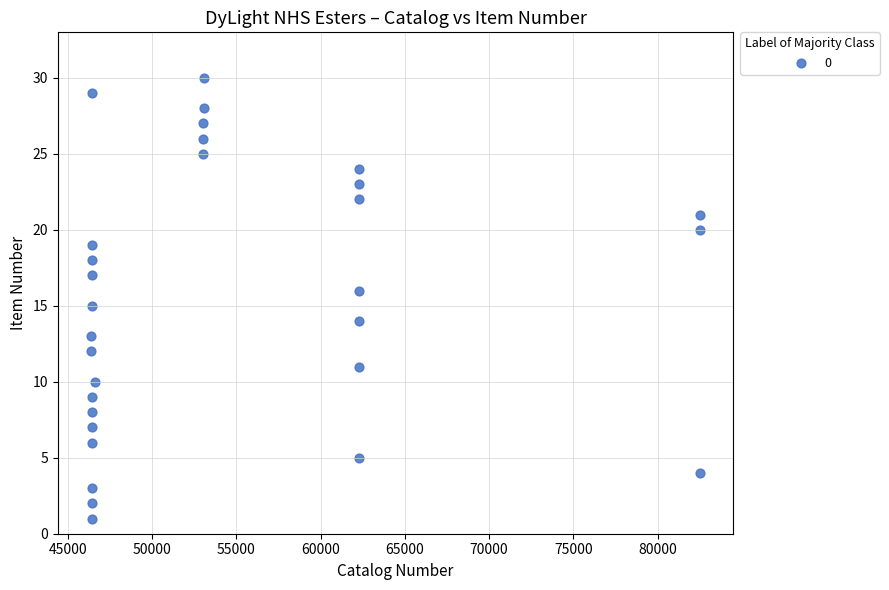

What is the range of Y values (max minus min)?

29